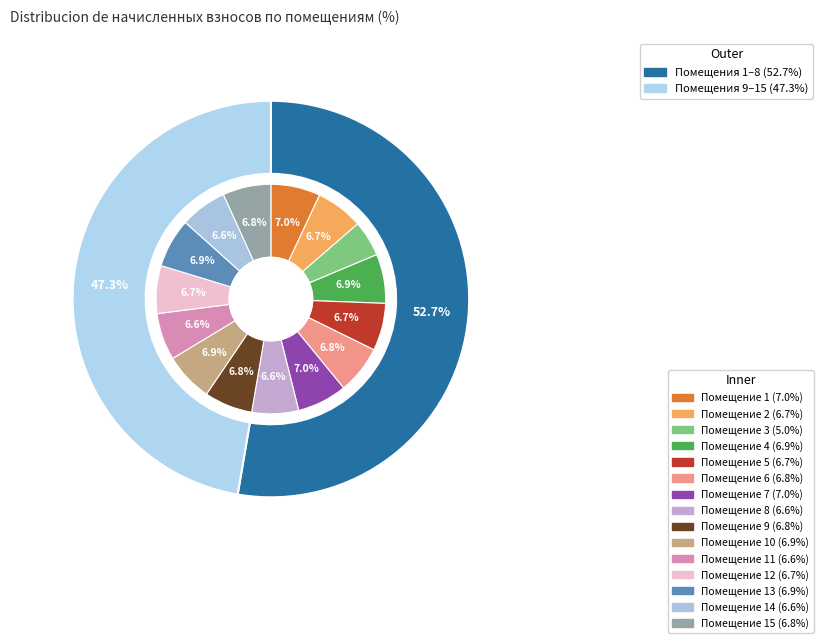

To the nearest percent, what is the average slice percentage?

7%